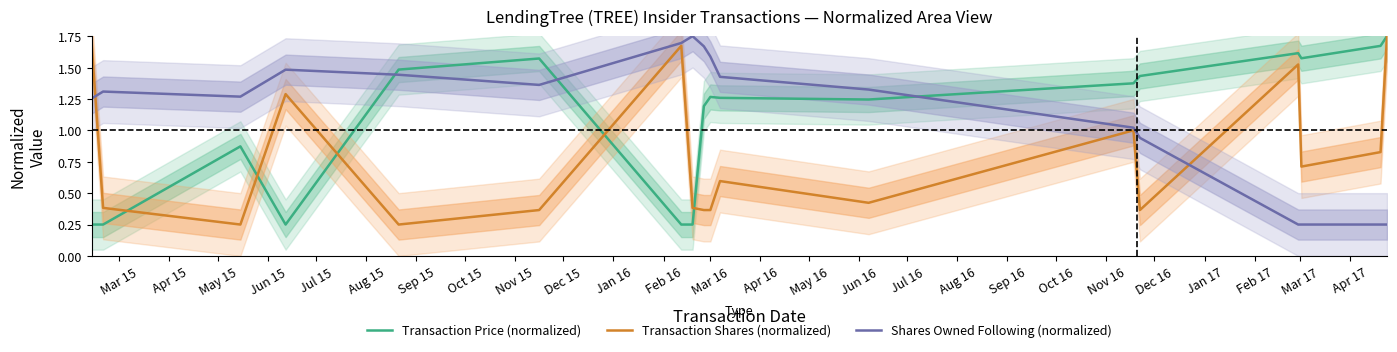

Which category has the lowest value in the Transaction Shares (normalized) series?

May 15